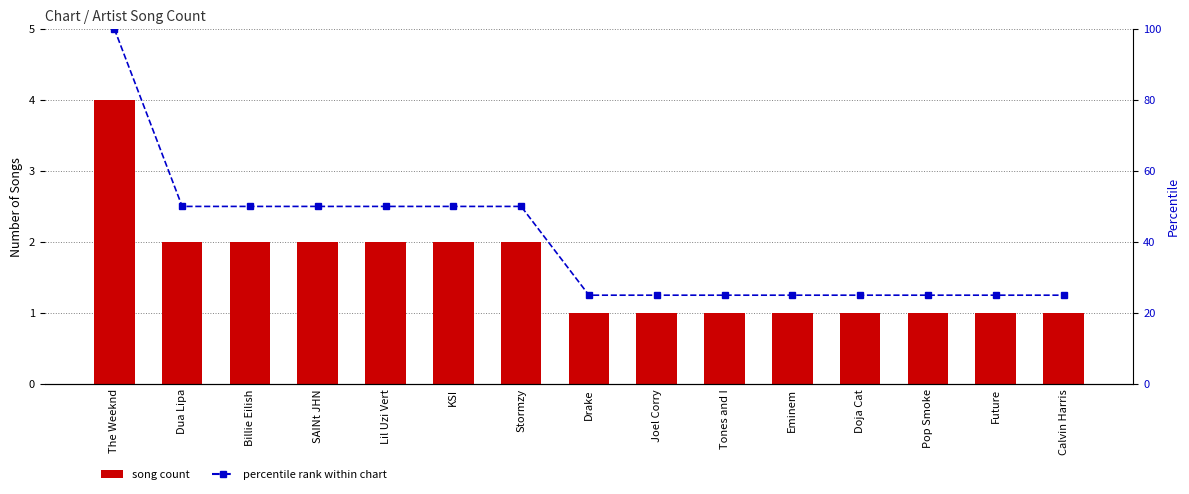

Which series has the widest spread of values?

percentile rank within chart